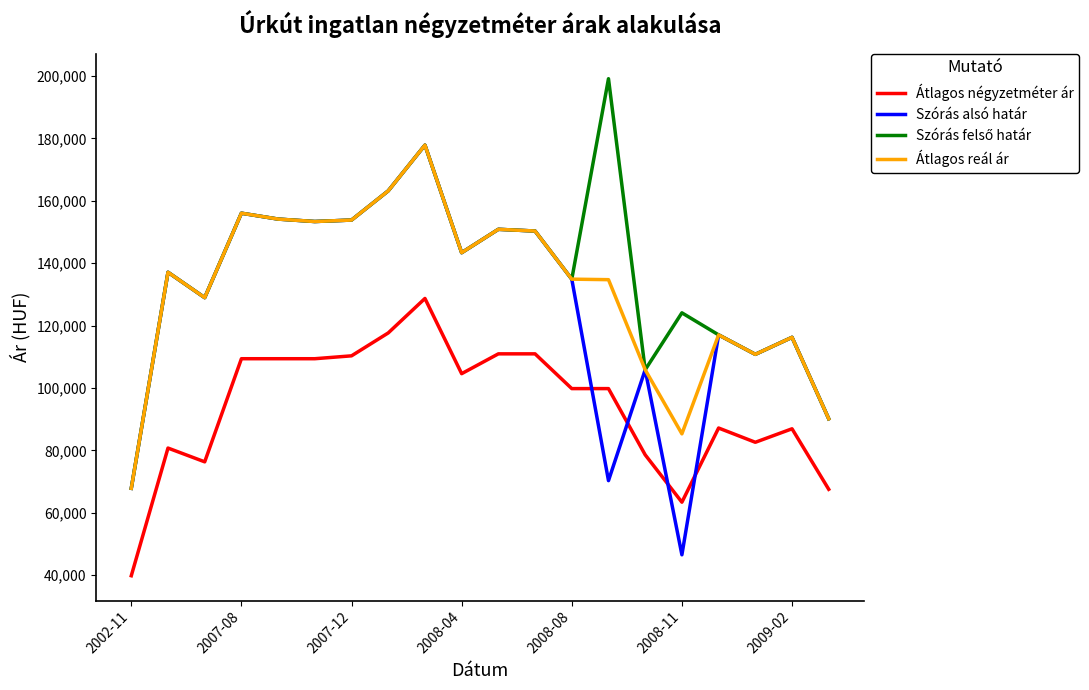

Is this an area chart (filled region under the line)?

No